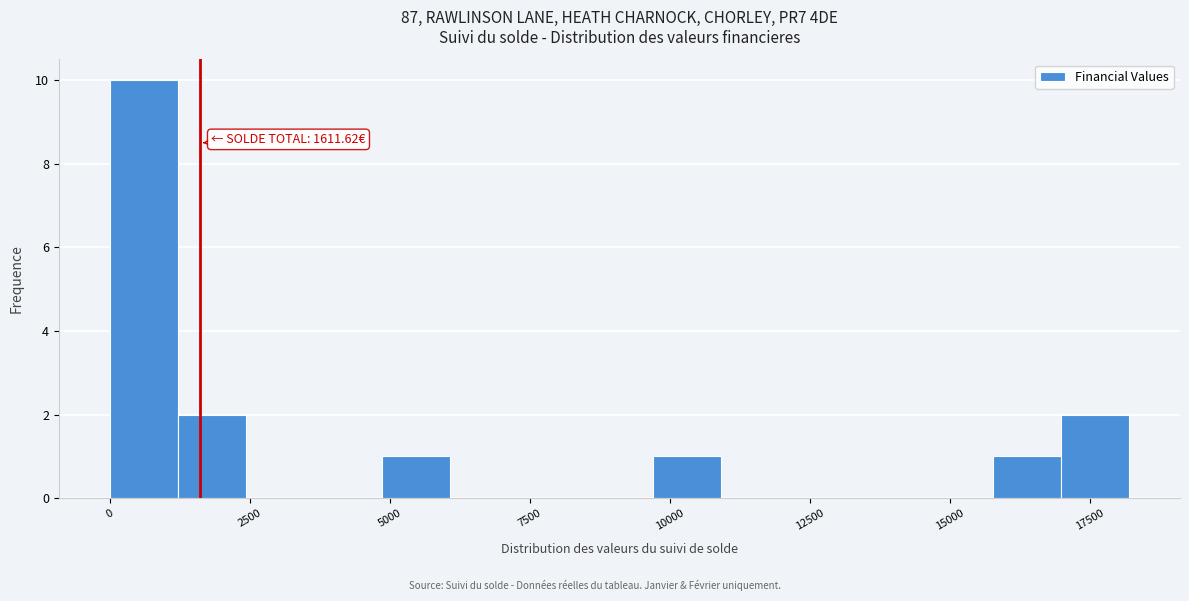

Read against the x-axis, roughly where is the centre of the tallest bar?

500